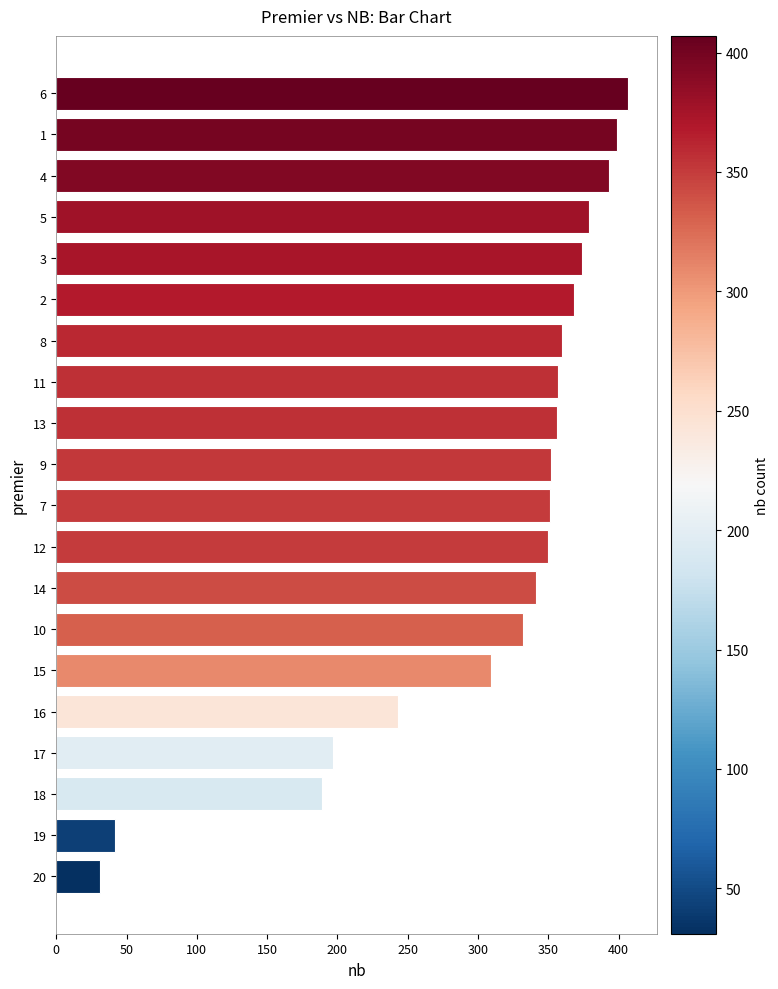

What is the maximum value shown in the chart?

407